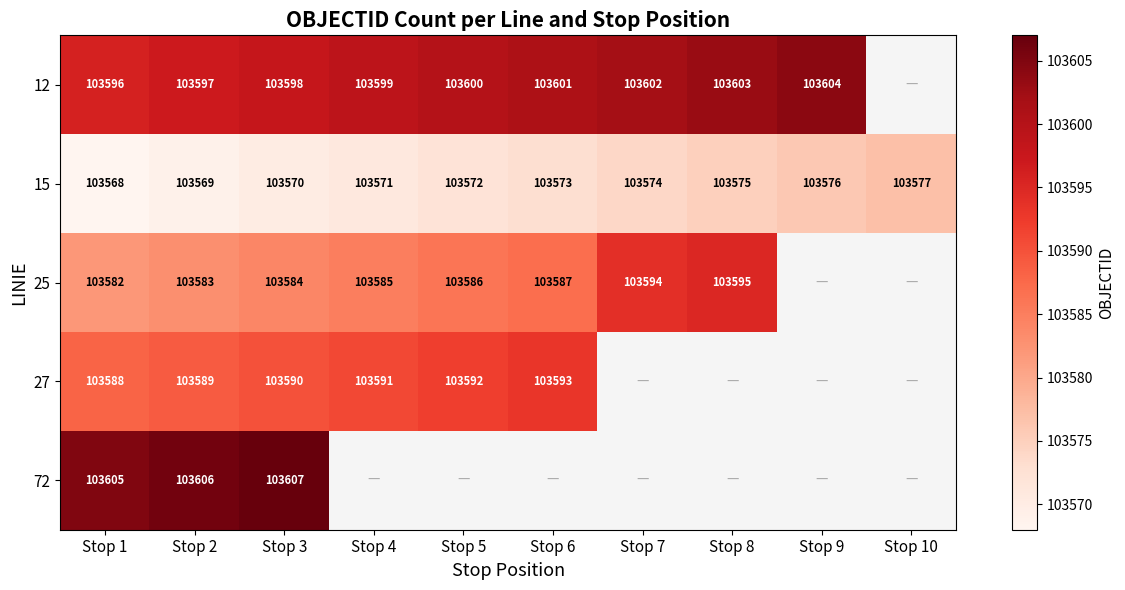

Which category has the lowest value across all series?

Stop 1